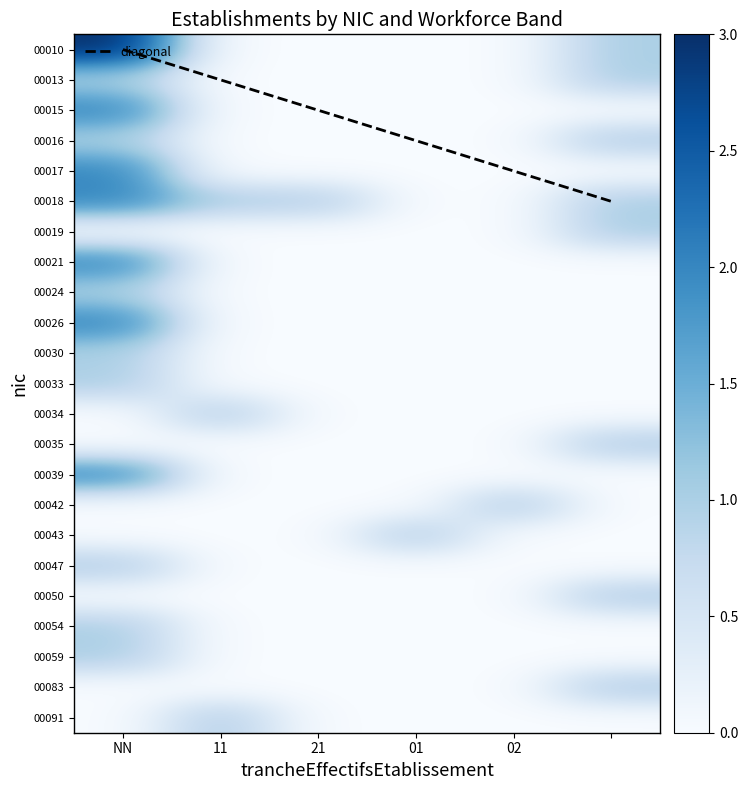

Reading left to right, what are all the values shown in this chart?

00010: NN=3	11=0	21=0	01=0	02=0	=1
00013: NN=1	11=0	21=0	01=0	02=0	=1
00015: NN=2	11=0	21=0	01=0	02=0	=0
00016: NN=1	11=0	21=0	01=0	02=0	=1
00017: NN=2	11=0	21=0	01=0	02=0	=0
00018: NN=2	11=1	21=1	01=0	02=0	=1
00019: NN=0	11=0	21=0	01=0	02=0	=1
00021: NN=2	11=0	21=0	01=0	02=0	=0
00024: NN=1	11=0	21=0	01=0	02=0	=0
00026: NN=2	11=0	21=0	01=0	02=0	=0
00030: NN=1	11=0	21=0	01=0	02=0	=0
00033: NN=1	11=0	21=0	01=0	02=0	=0
00034: NN=0	11=1	21=0	01=0	02=0	=0
00035: NN=0	11=0	21=0	01=0	02=0	=1
00039: NN=2	11=0	21=0	01=0	02=0	=0
00042: NN=0	11=0	21=0	01=0	02=1	=0
00043: NN=0	11=0	21=0	01=1	02=0	=0
00047: NN=1	11=0	21=0	01=0	02=0	=0
00050: NN=0	11=0	21=0	01=0	02=0	=1
00054: NN=1	11=0	21=0	01=0	02=0	=0
00059: NN=1	11=0	21=0	01=0	02=0	=0
00083: NN=0	11=0	21=0	01=0	02=0	=1
00091: NN=0	11=1	21=0	01=0	02=0	=0